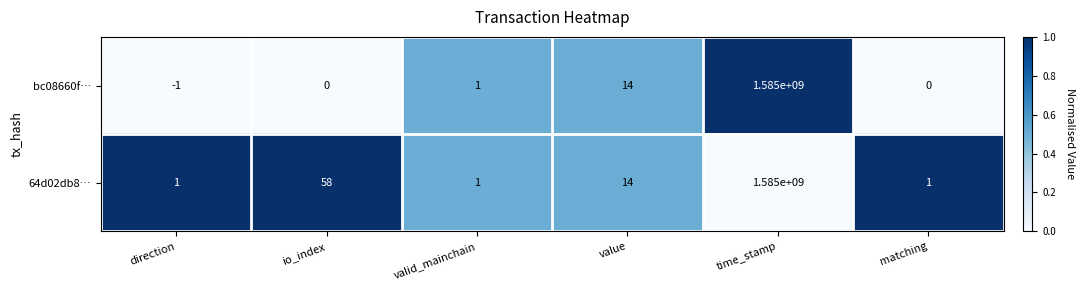

At which label does 64d02db8… first exceed 14?

io_index